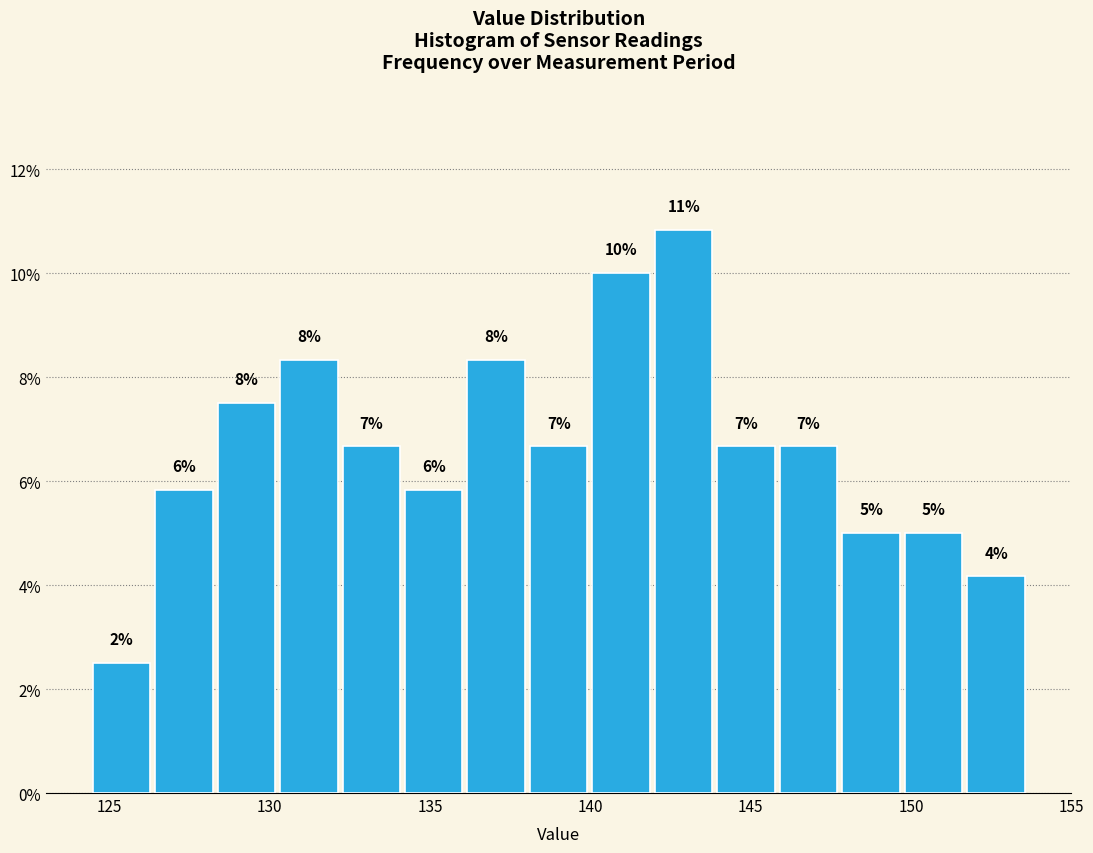

Read against the x-axis, roughly where is the centre of the tallest bar?

143.0